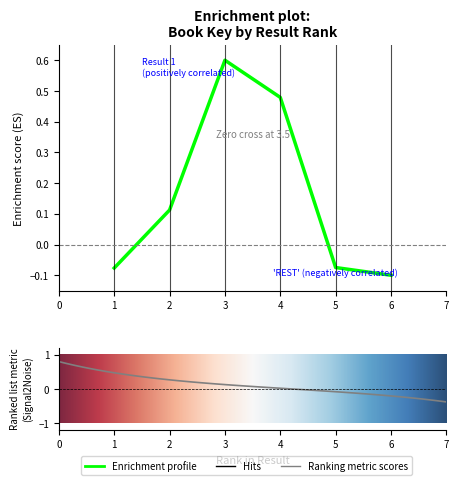

Rank the categories by value from highest to lowest.

3, 4, 2, 5, 1, 6